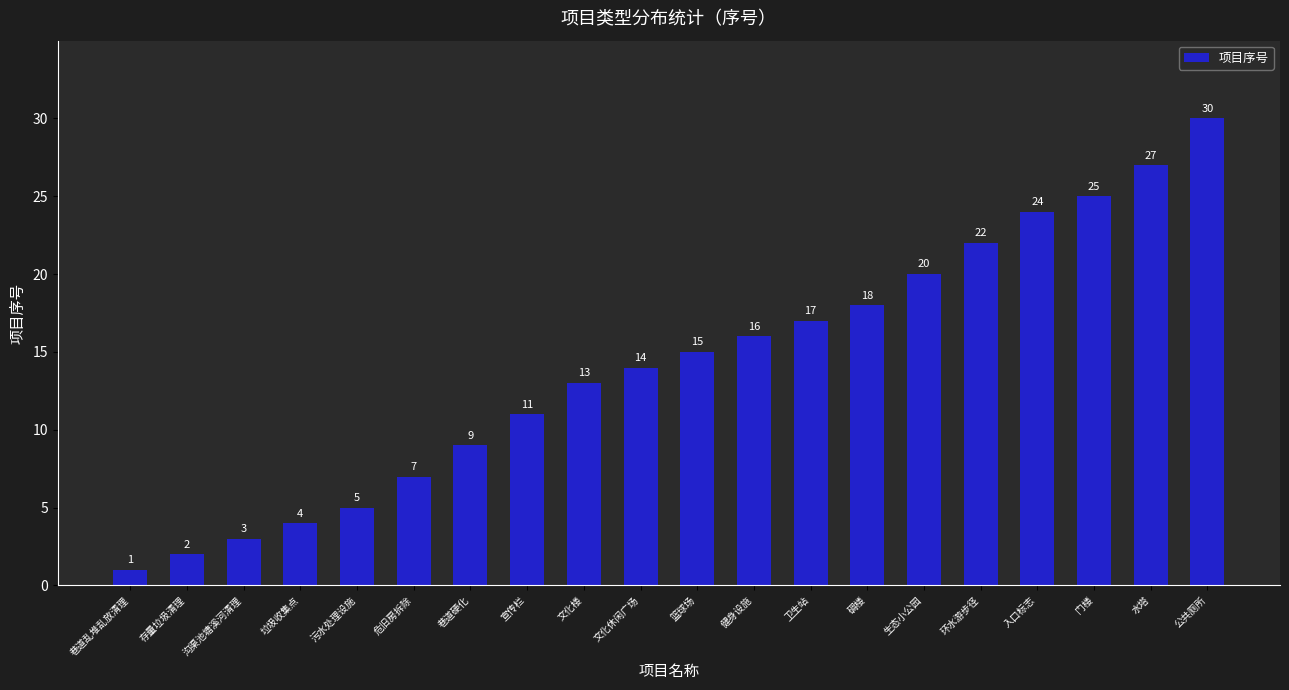

What position from the left is 碉楼?

14